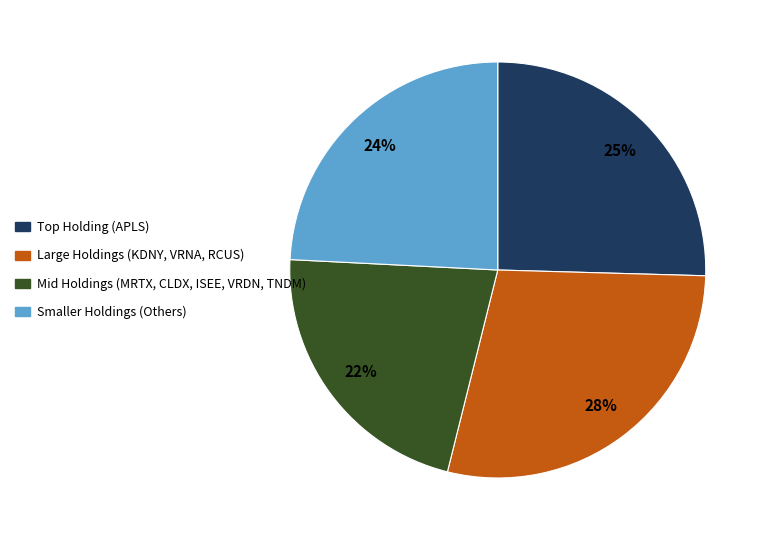

Is it true that Large Holdings (KDNY, VRNA, RCUS) is 28% of the pie?

True